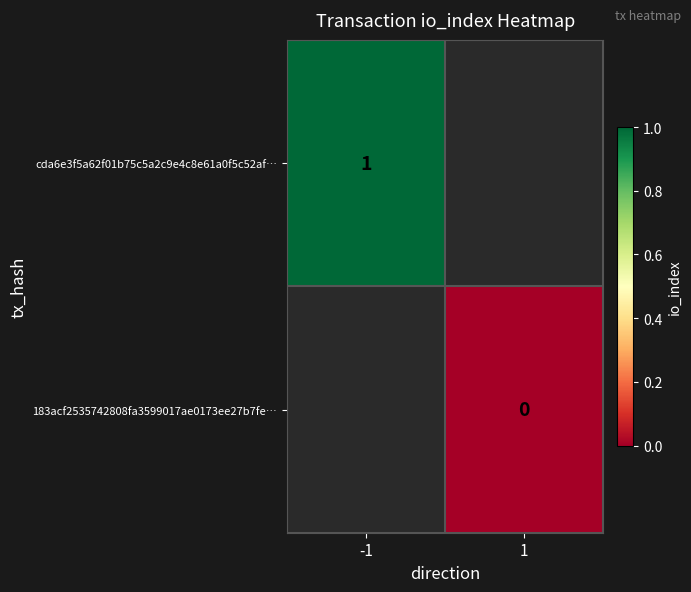

How many categories are shown in the chart?

2